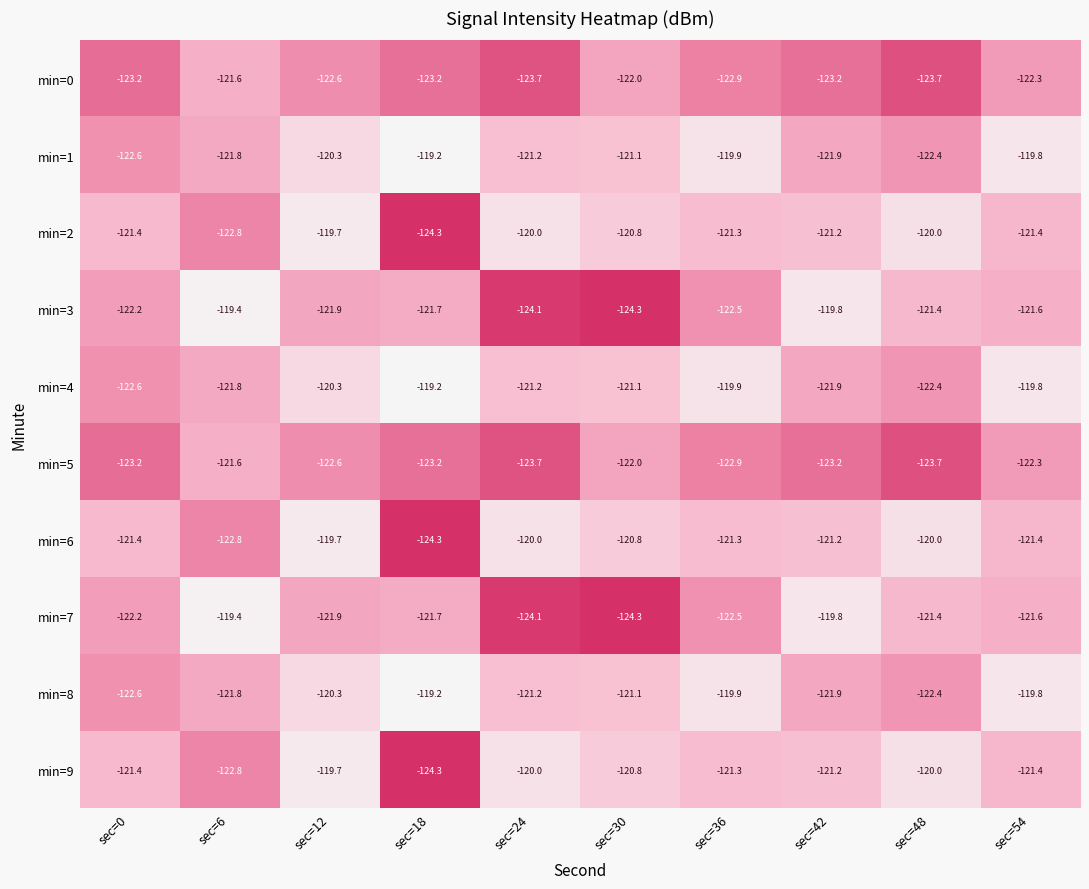

The min=3 series shows -122.5 at sec=36. True or false?

True